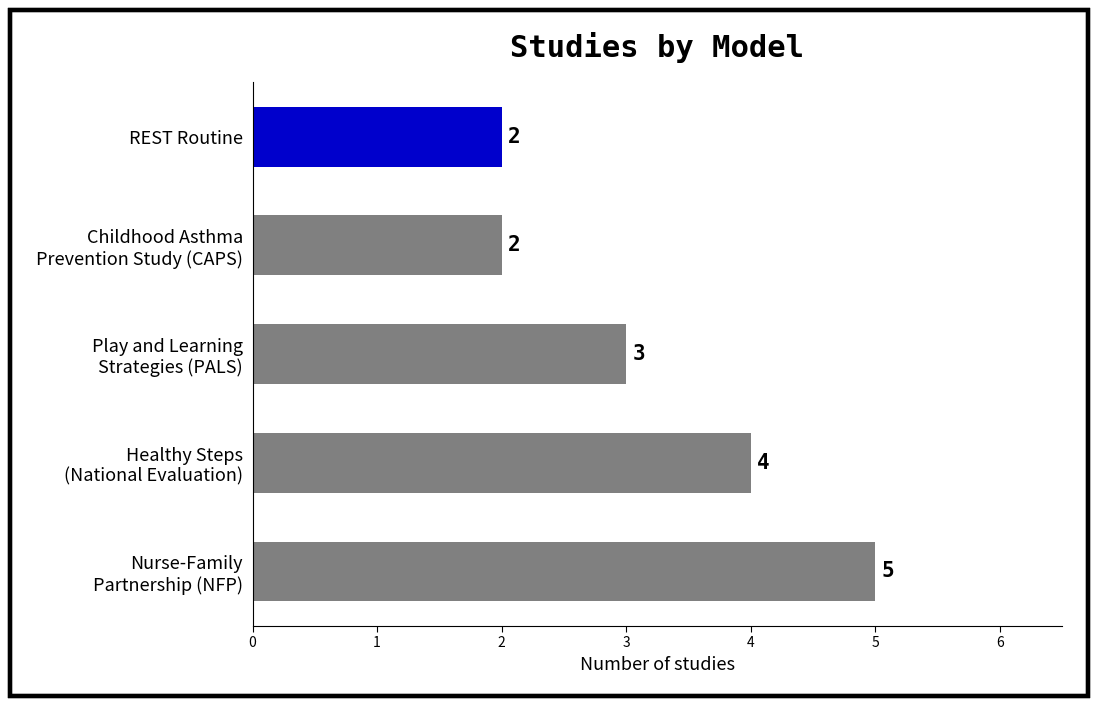

What is the maximum value shown in the chart?

5